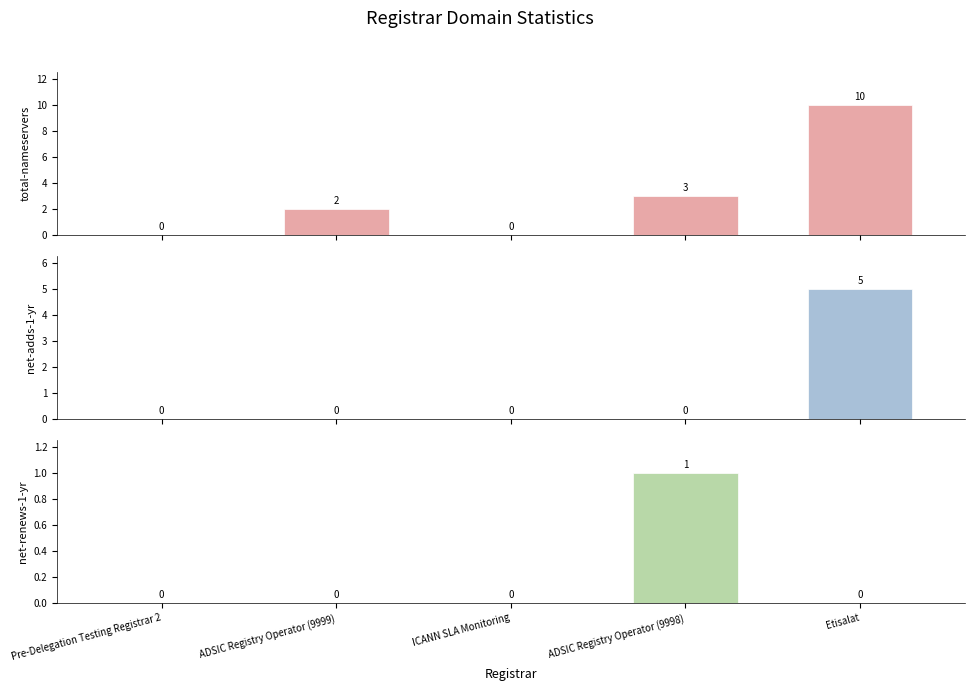

How many bars are there in total?

15